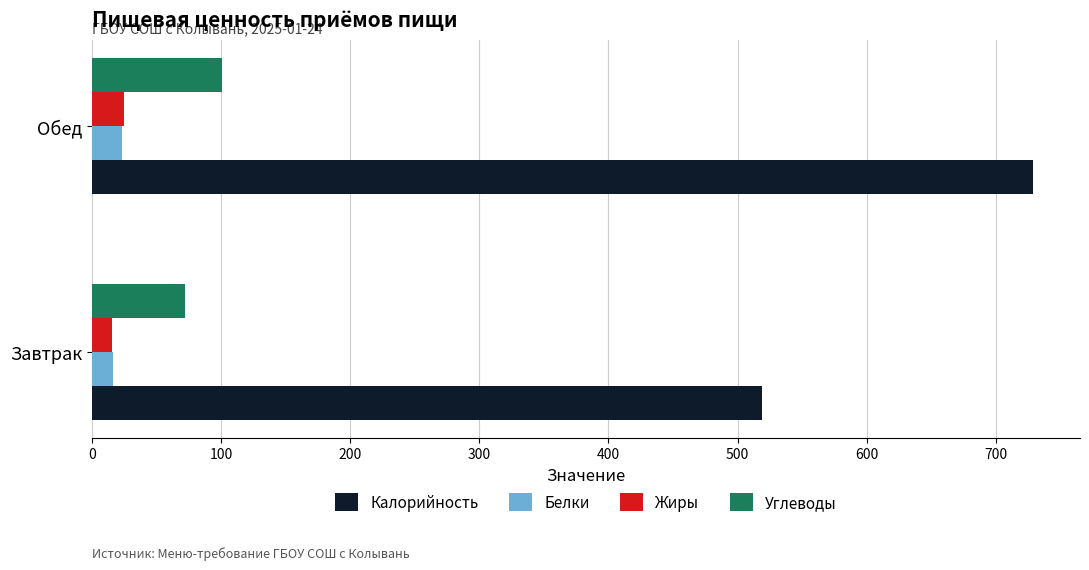

How many values in the Жиры series exceed 24?

1